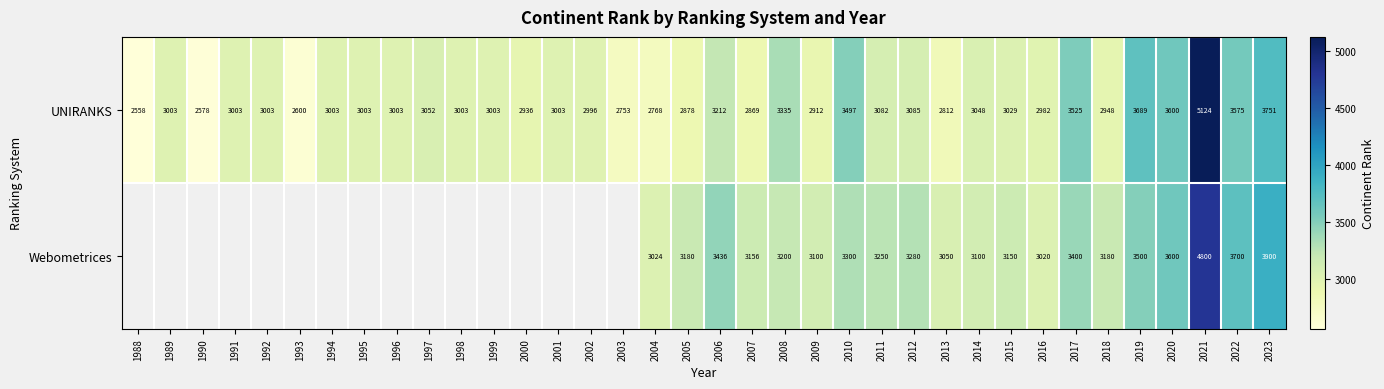

How many values in the UNIRANKS series are below 3003?

13